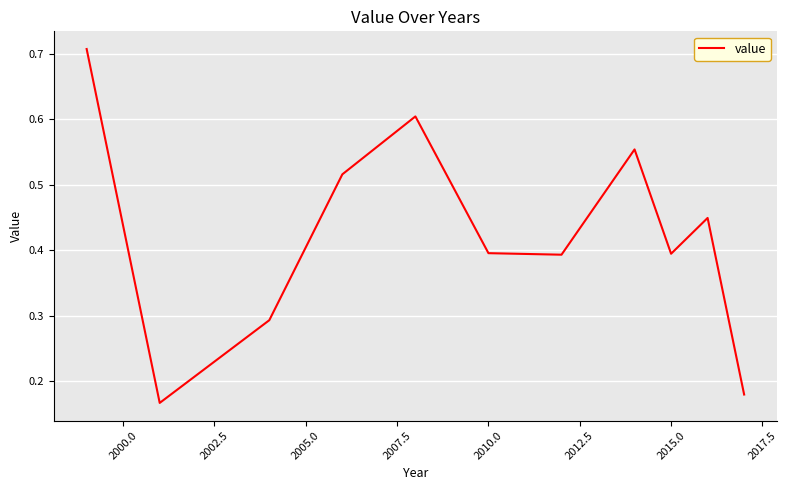

How many distinct data groups are displayed?

1